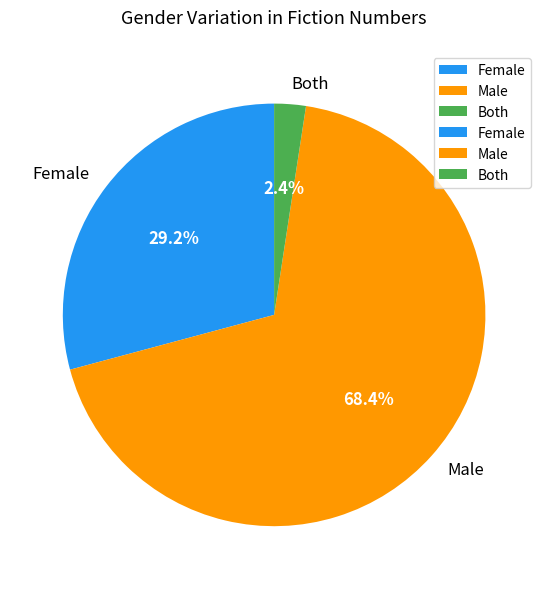

To the nearest percent, what percentage of the pie is Female?

29%